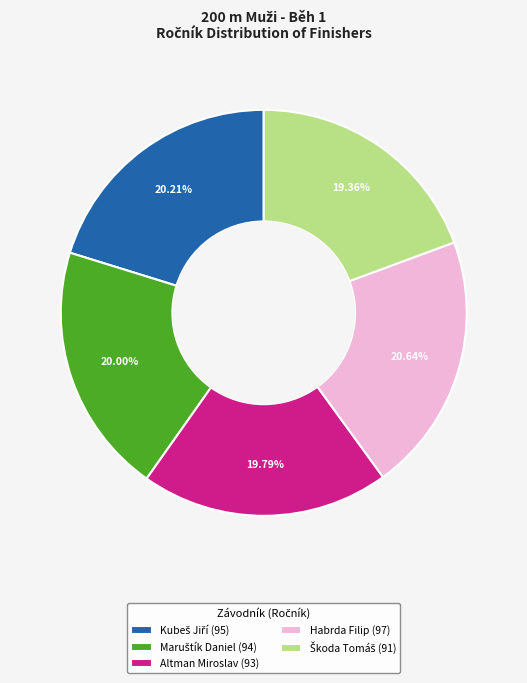

Is there any slice that represents more than half of the pie?

No